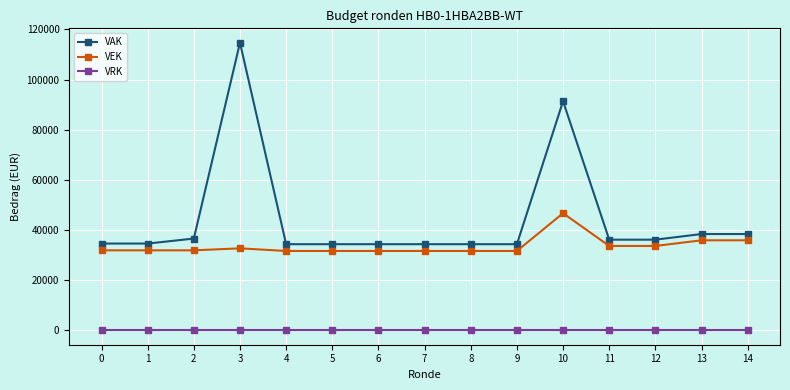

How many values in the VEK series are below 31908?

6